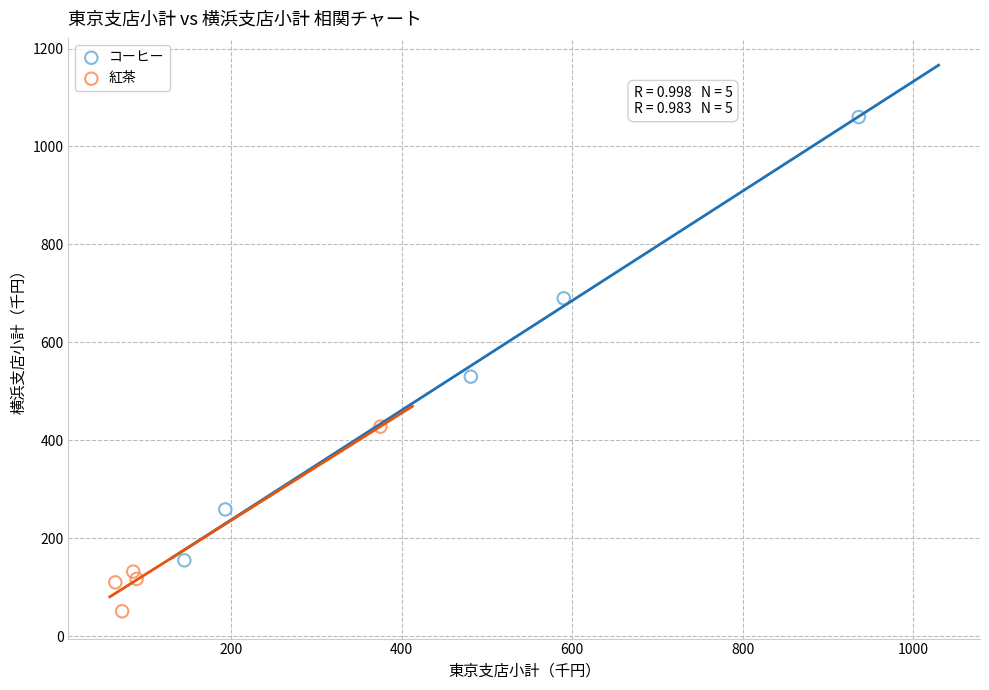

Which series contains the highest Y value?

コーヒー